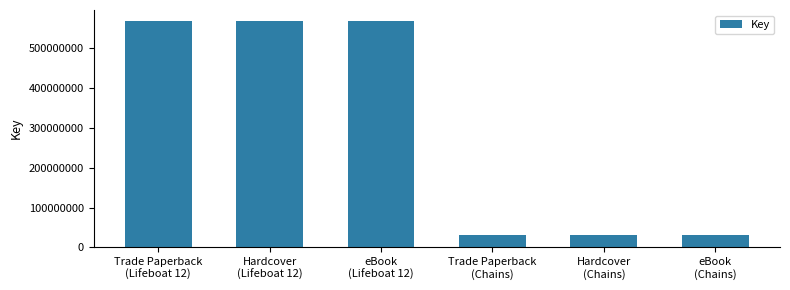

How many values are between 30585656 and 567301969?

6